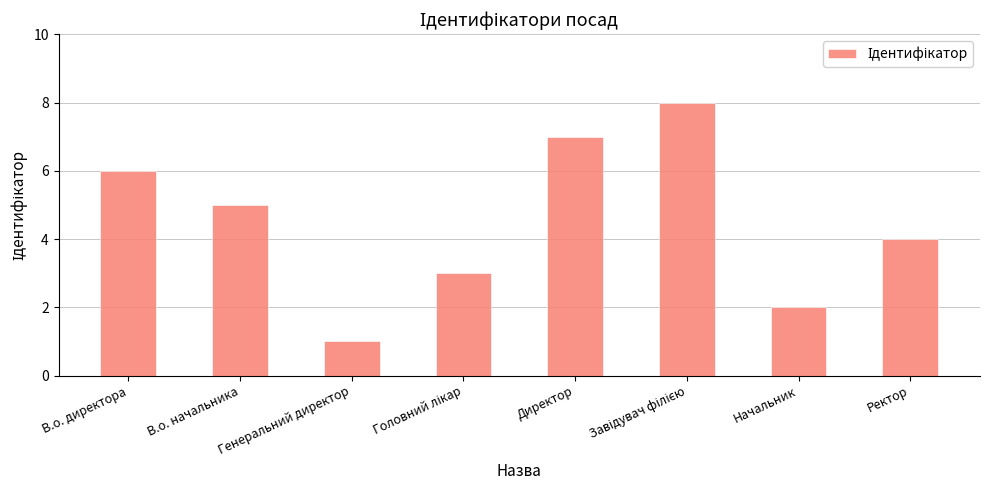

Read the value at Ректор.

4